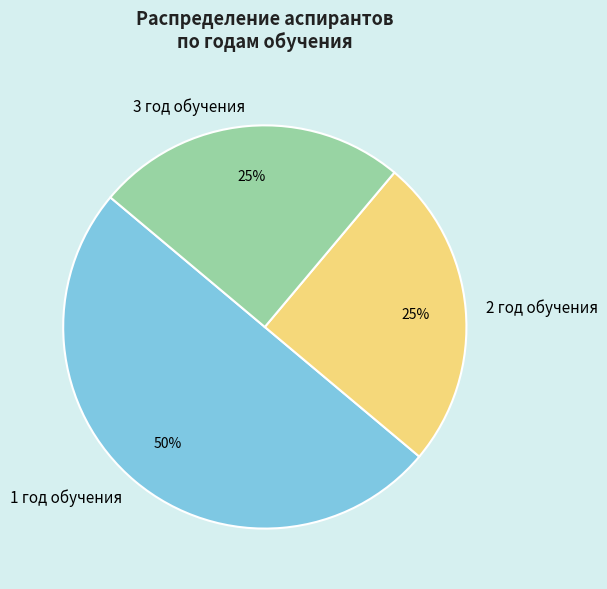

Is the sum of 2 год обучения and 1 год обучения greater than half?

Yes